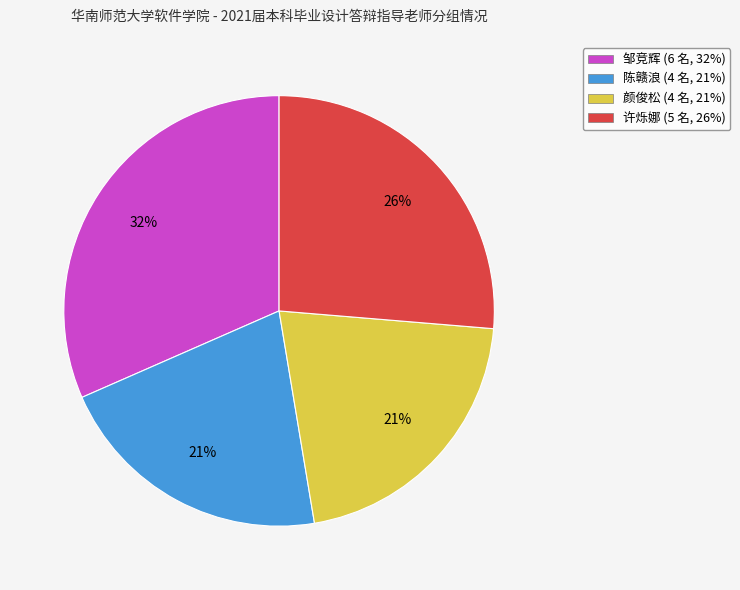

To the nearest percent, what portion does 颜俊松 represent?

21%